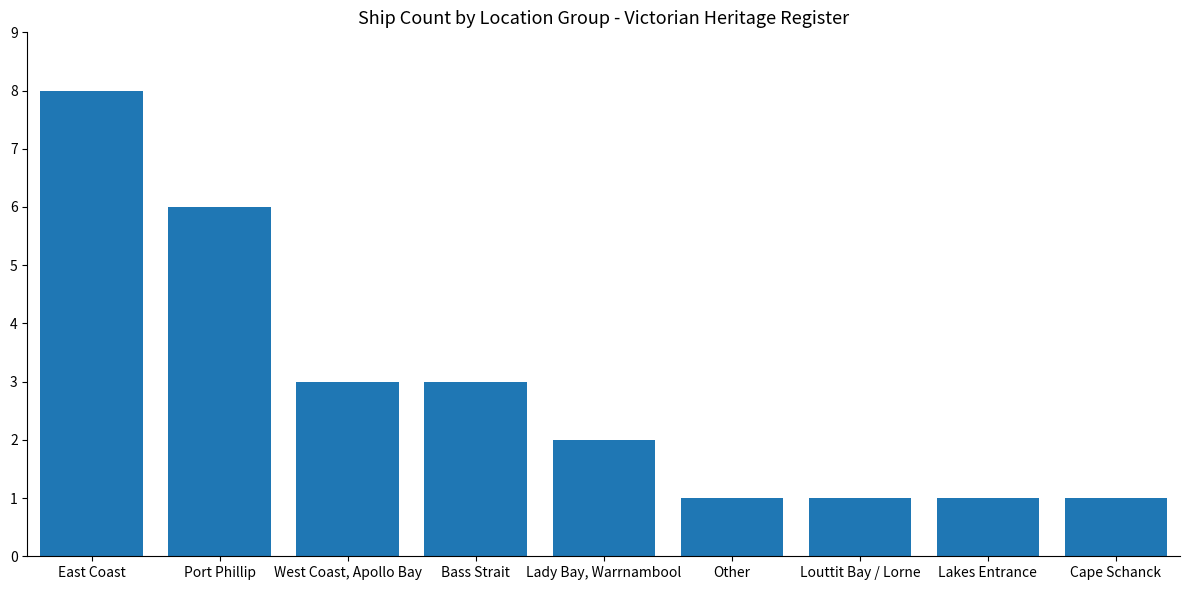

The value at Cape Schanck is 1. True or false?

True